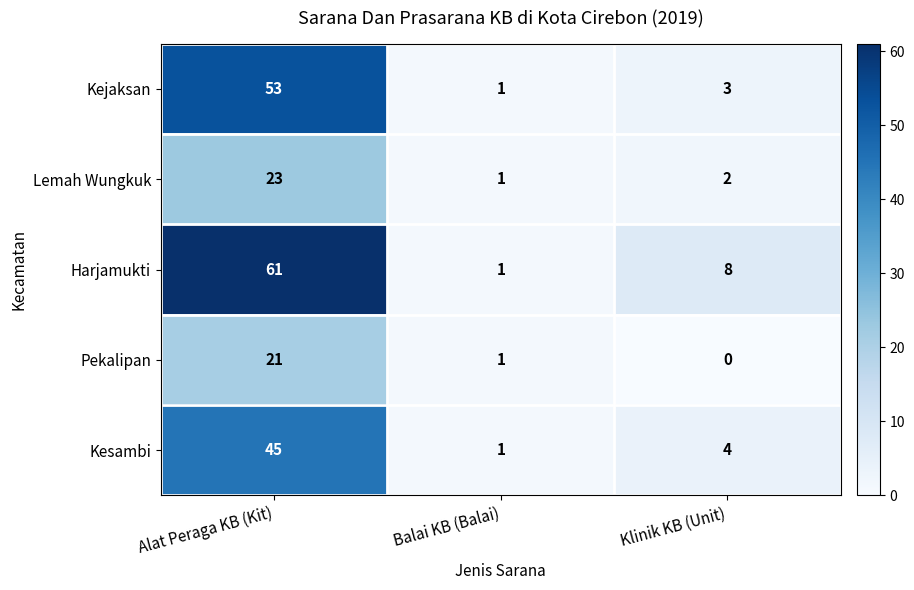

The Pekalipan series shows 37 at Alat Peraga KB (Kit). True or false?

False